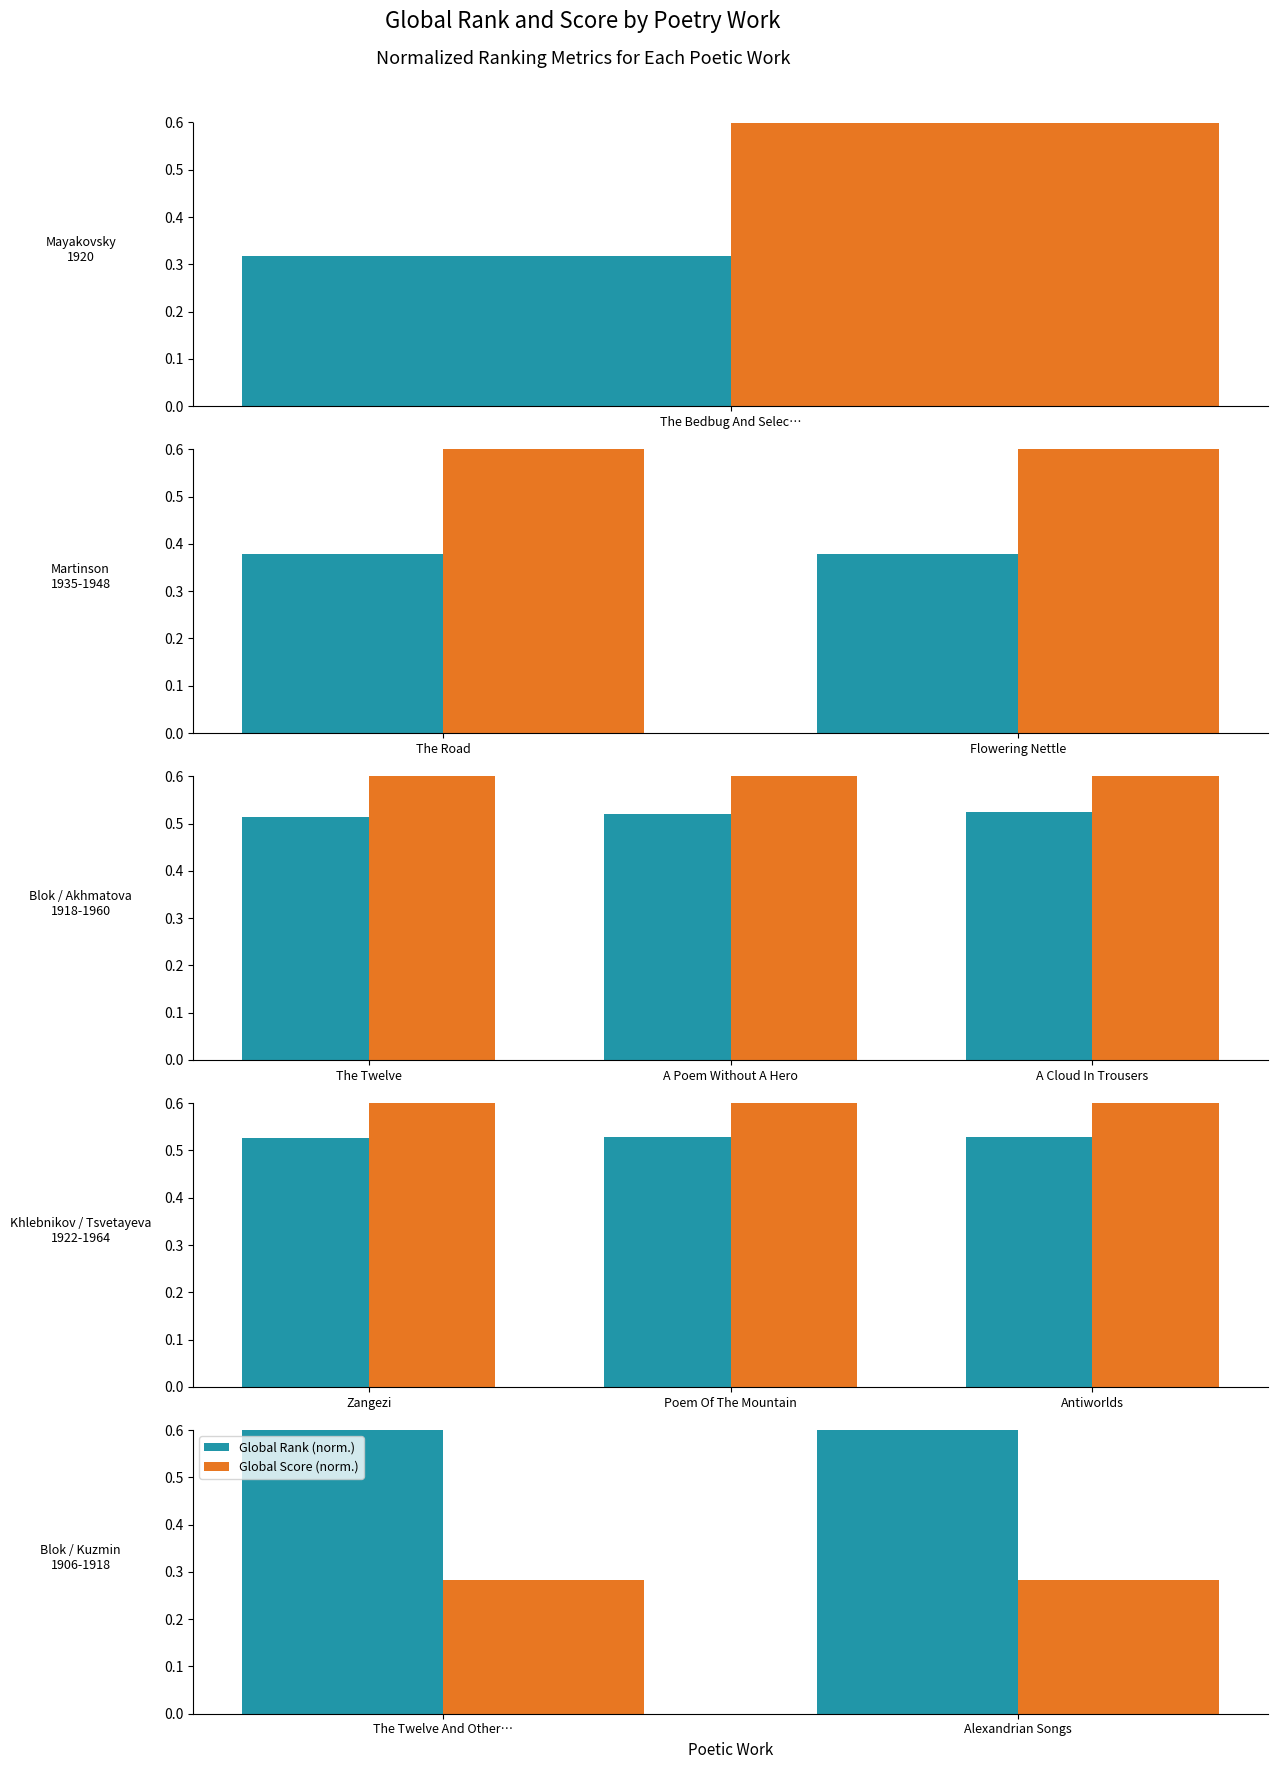

The Global Rank (normalized) series shows 0.5 at Alexandrian Songs. True or false?

False